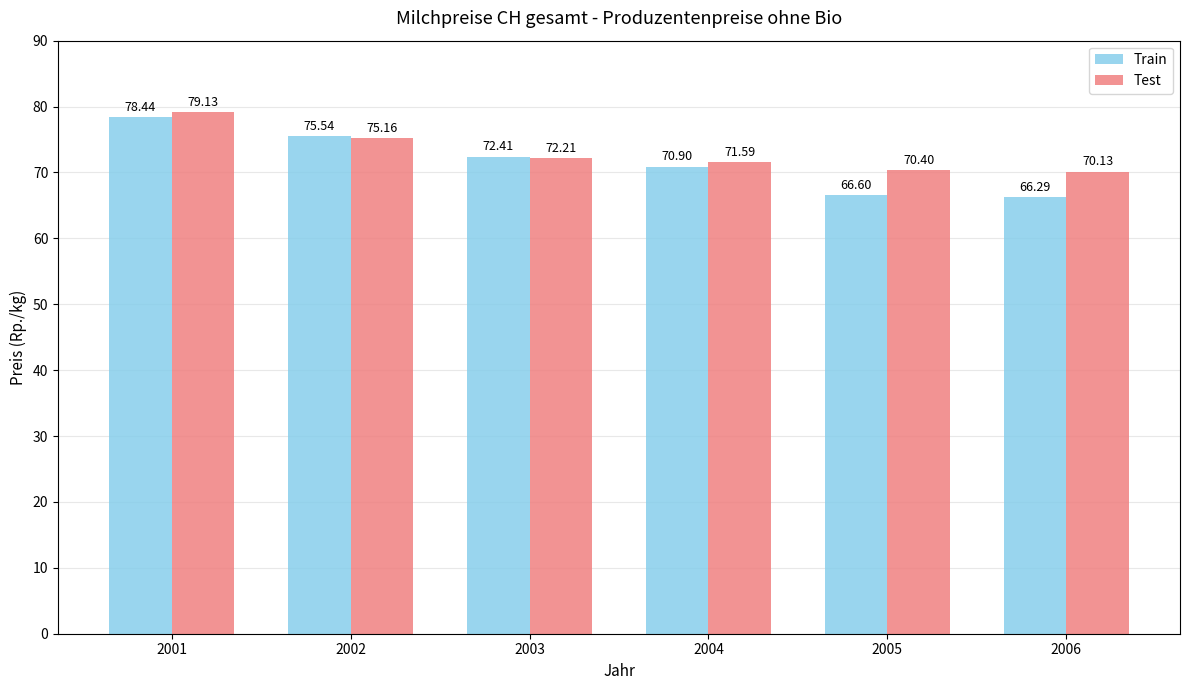

At which category does the chart reach its minimum across all series?

2006